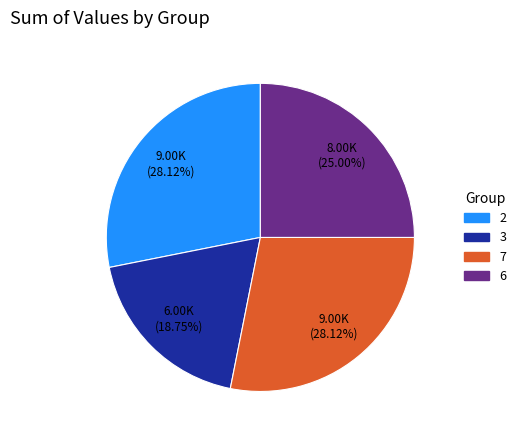

How many slices are in this pie chart?

4